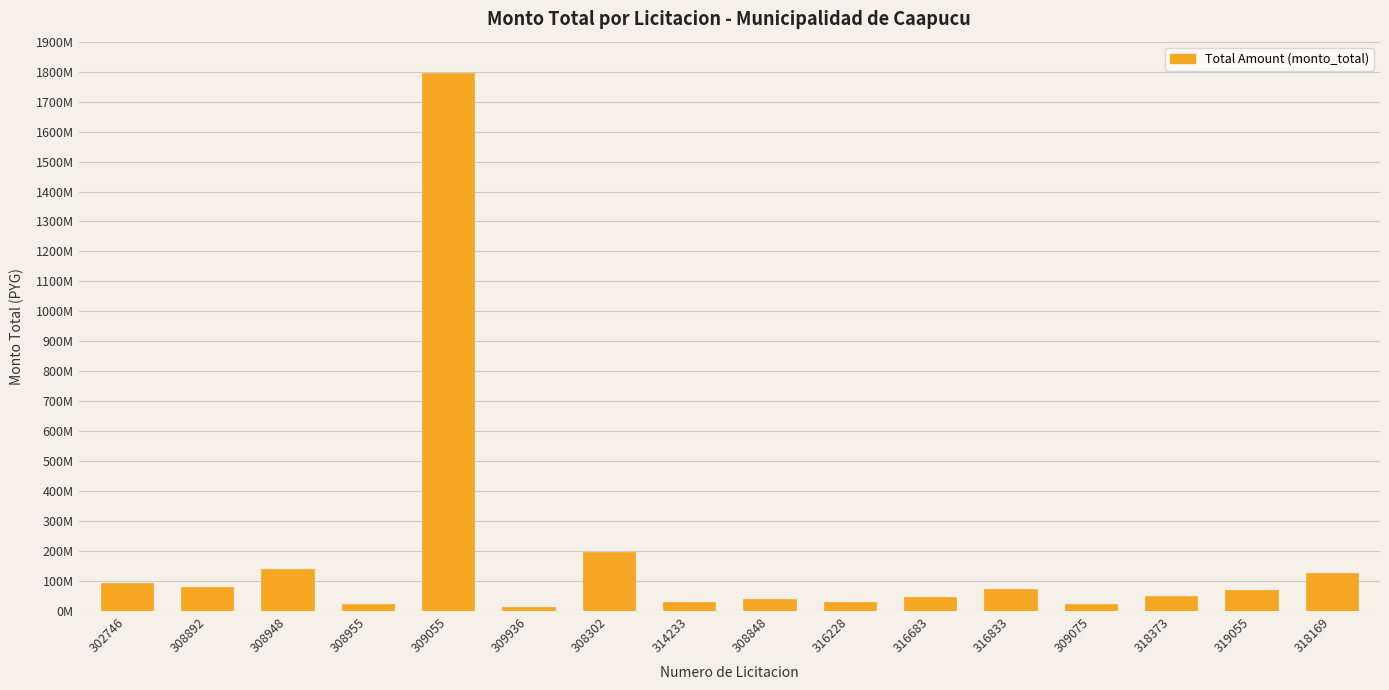

Are the bars horizontal?

No